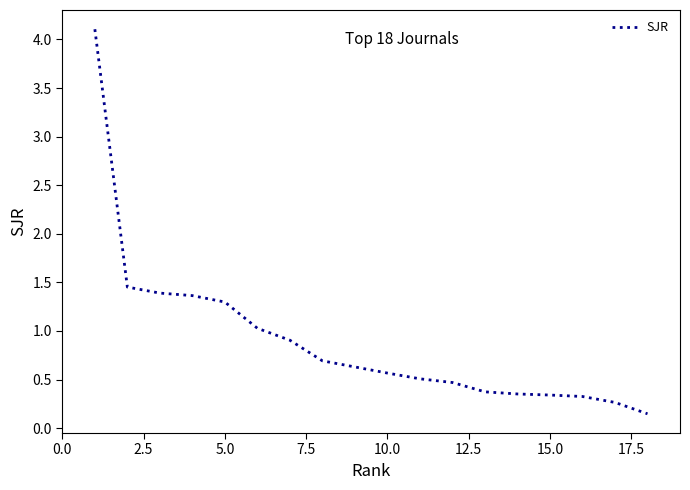

What is the maximum value shown in the chart?

4.1